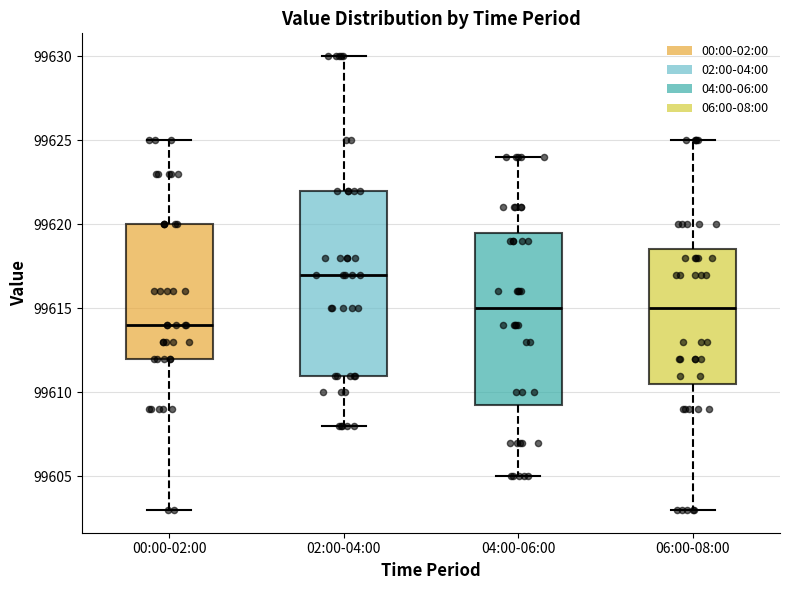

Comparing the boxes themselves (not the whiskers), which one is the tallest?

02:00-04:00